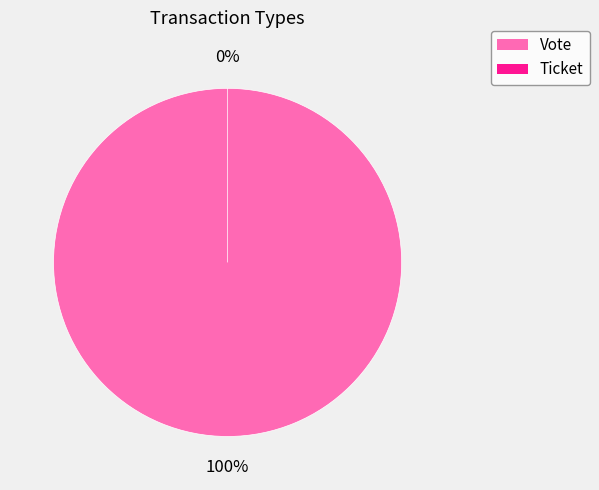

What is the total percentage of Vote and Ticket?

100.0%